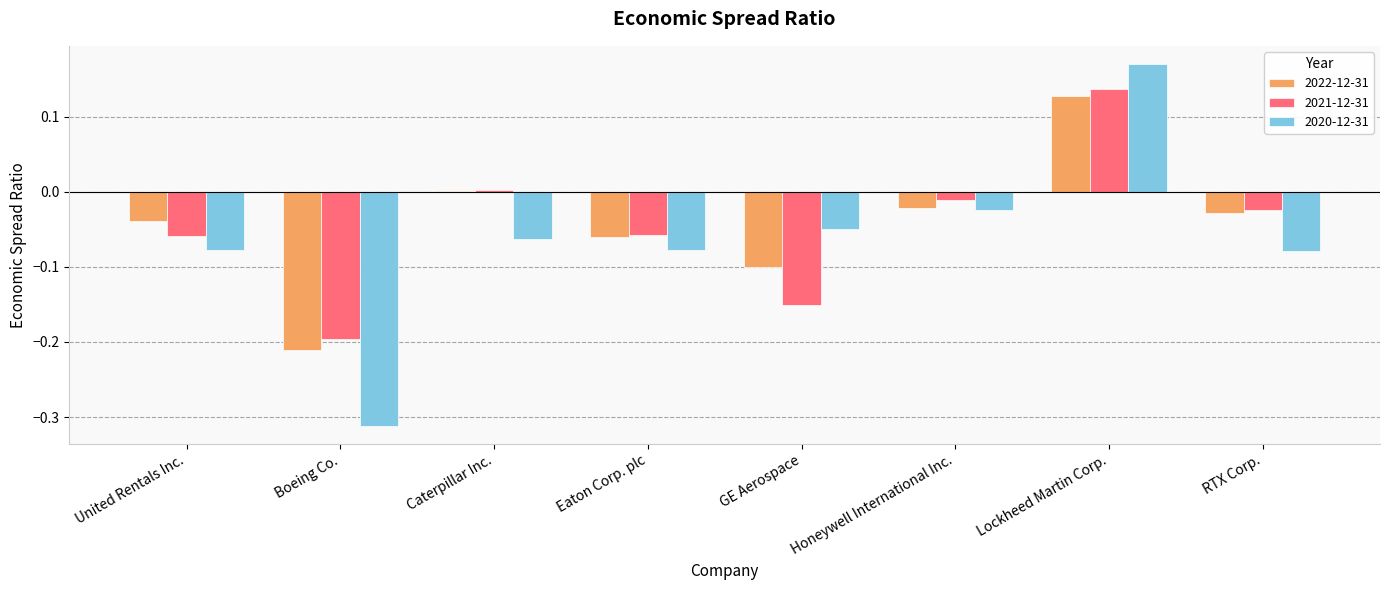

How many series are shown in this chart?

3